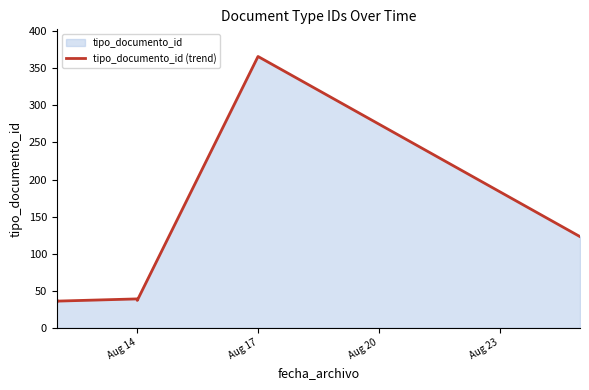

How many lines are shown in the chart?

1